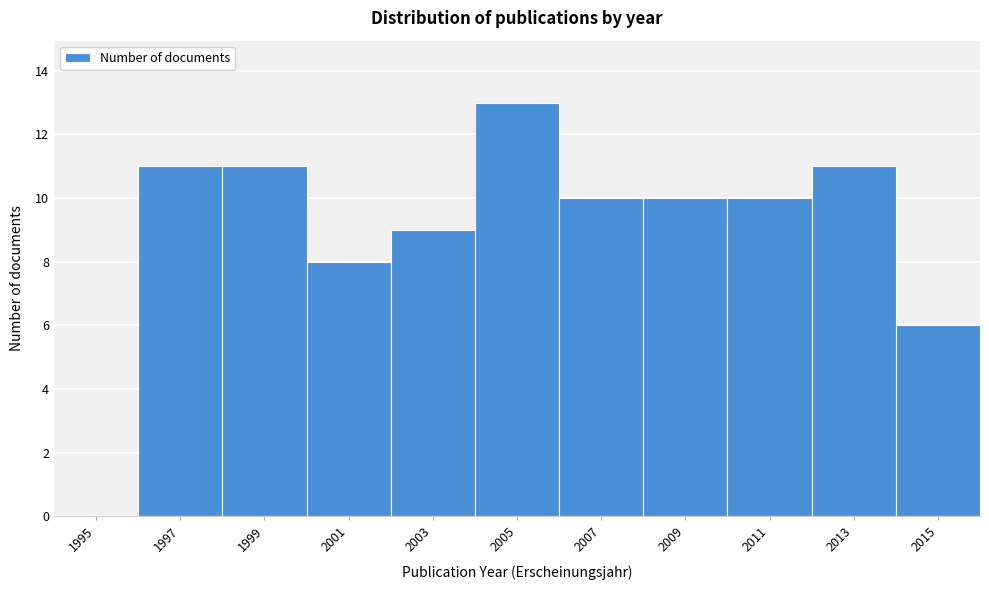

Reading left to right, extract all data points from this chart.

1995=0	1997=11	1999=11	2001=8	2003=9	2005=13	2007=10	2009=10	2011=10	2013=11	2015=6